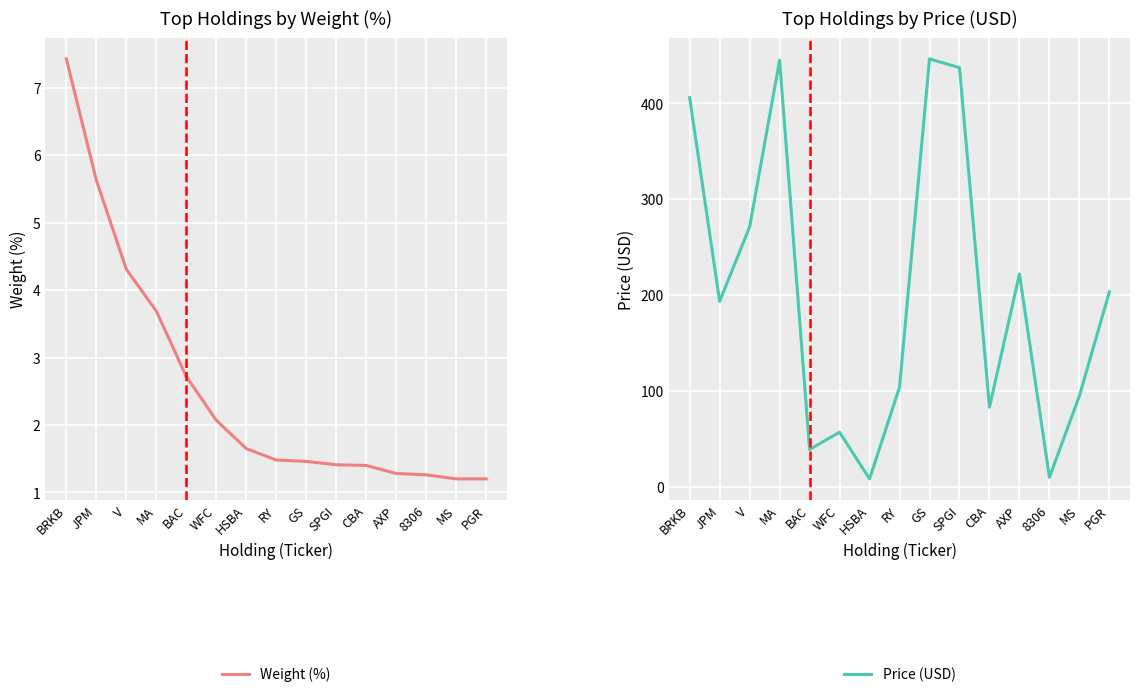

What is the label of the 7th point from the right?

GS